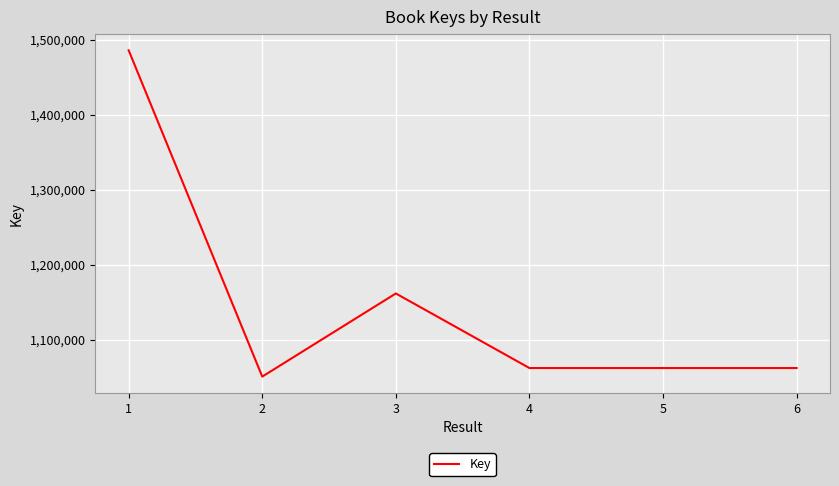

What is the greatest value displayed?

1485824